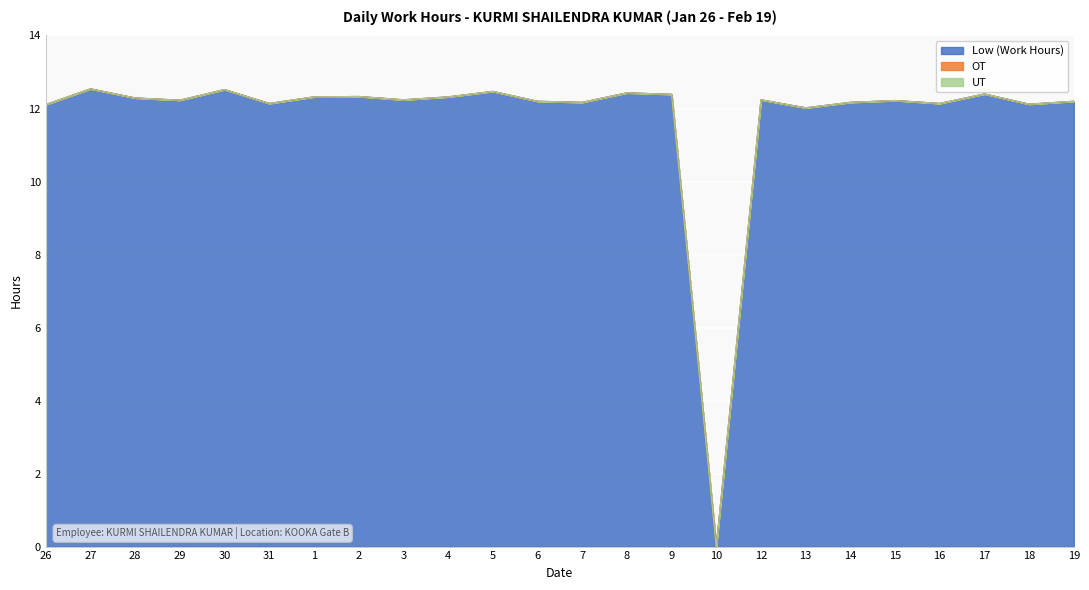

True or false: Low (Work Hours) has a value of 12.2 at 14.

True